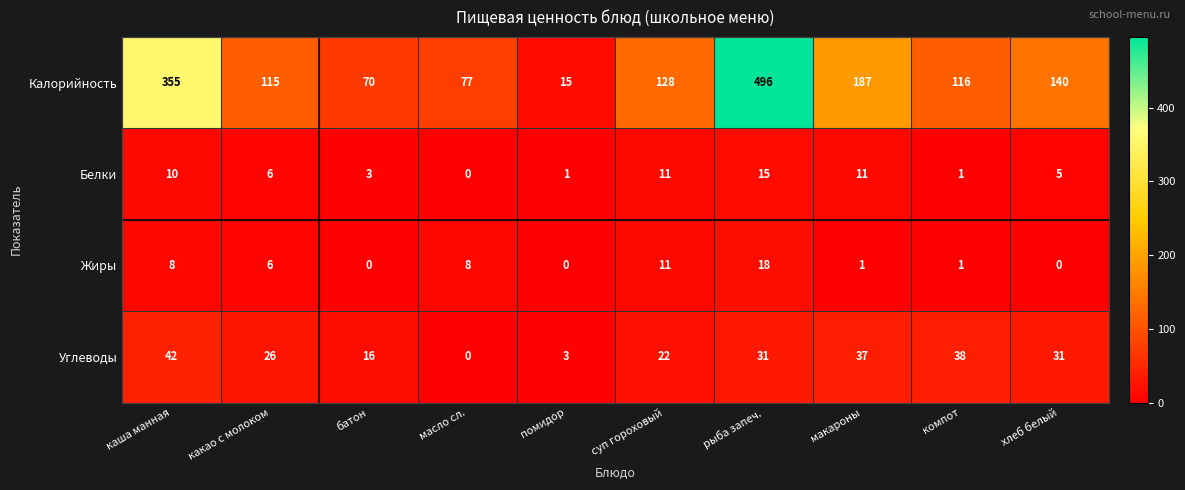

Between макароны and компот, which series saw the biggest shift?

Калорийность